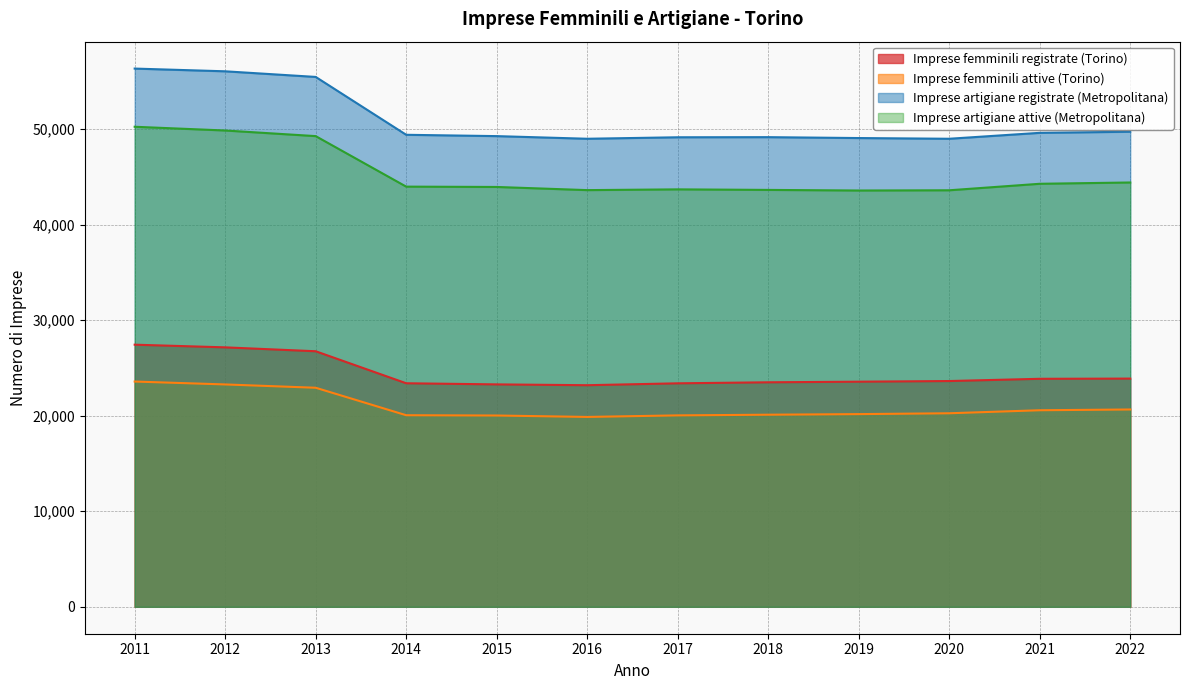

At how many categories does at least one series exceed 23642?

12